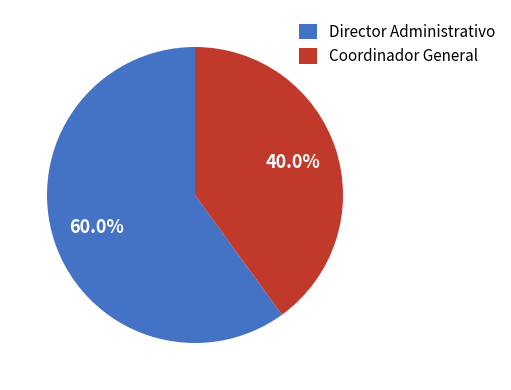

What percentage is the Director Administrativo slice, to the nearest percent?

60%